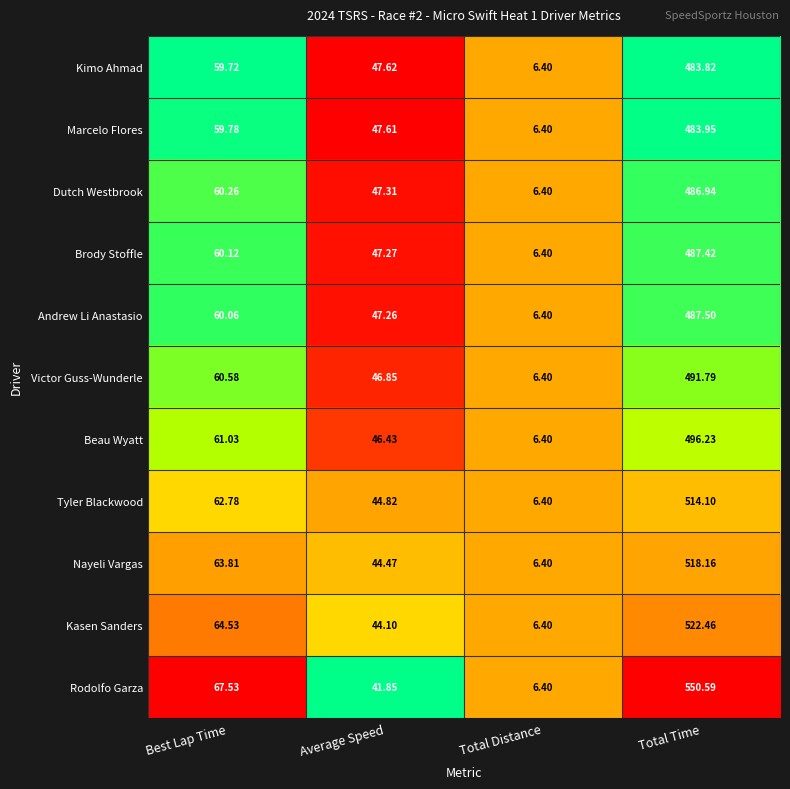

Rank the categories by Beau Wyatt value from lowest to highest.

Total Distance, Average Speed, Best Lap Time, Total Time